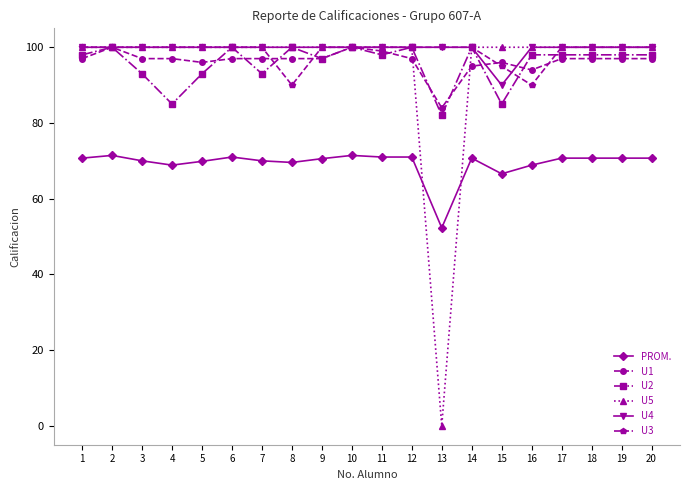

True or false: U3 and PROM. intersect in this chart.

False